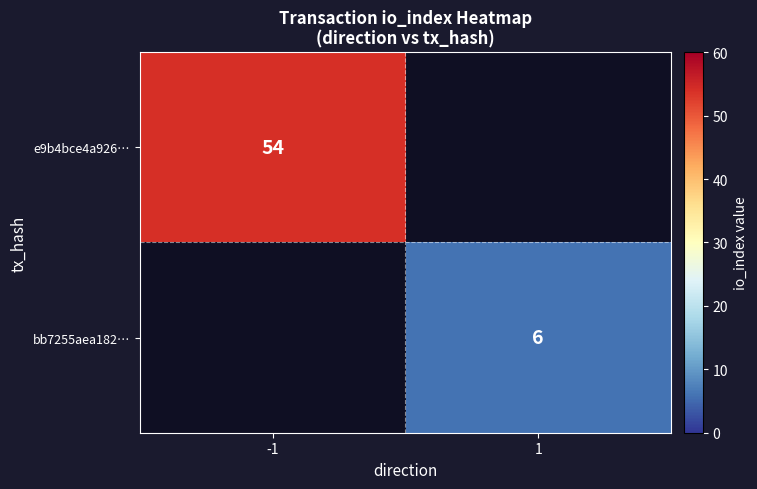

At which category does the chart reach its peak across all series?

-1